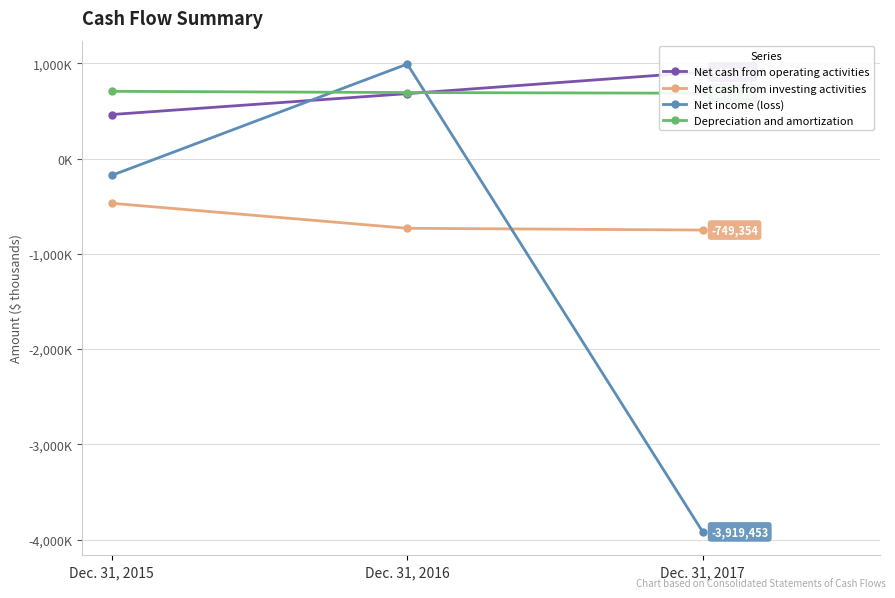

What is the average value of the Net income (loss) series?

-1033385